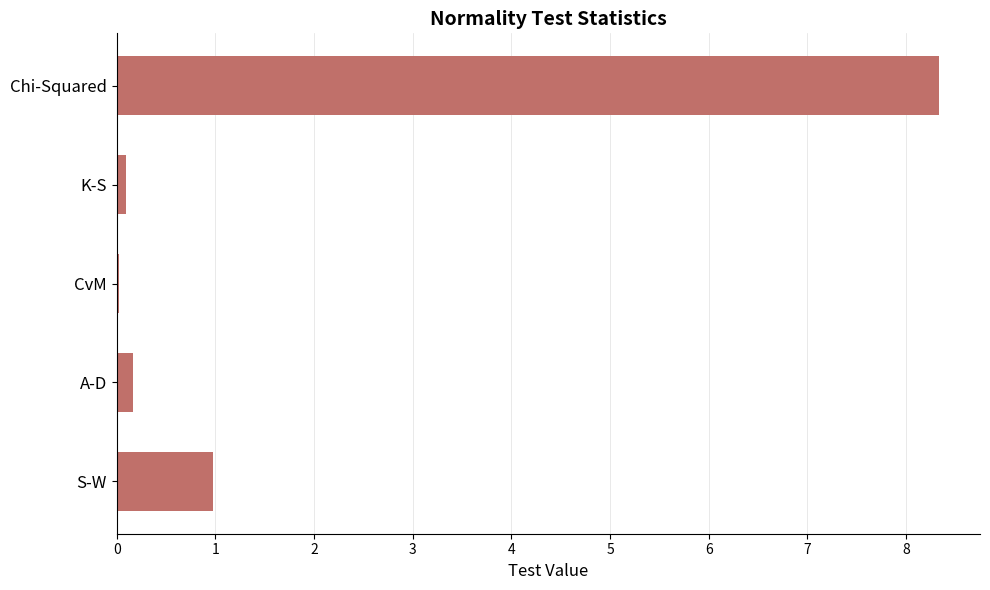

What is the sum of all values?

9.6